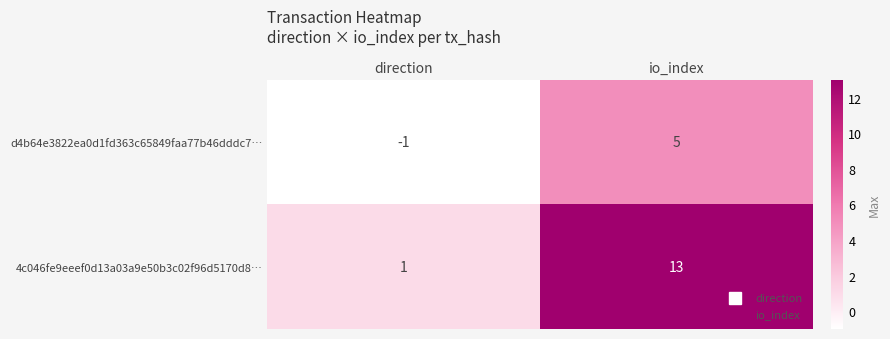

Reading left to right, transcribe all the data shown in this chart.

d4b64e3822ea0d1fd363c65849faa77b46dddc7…: -1	5
4c046fe9eeef0d13a03a9e50b3c02f96d5170d8…: 1	13